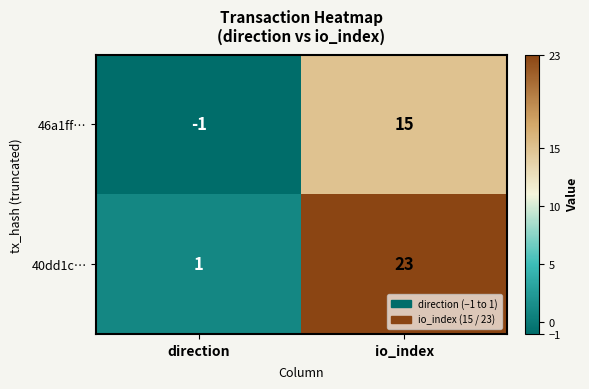

Which series has the largest total across all categories?

40dd1c…